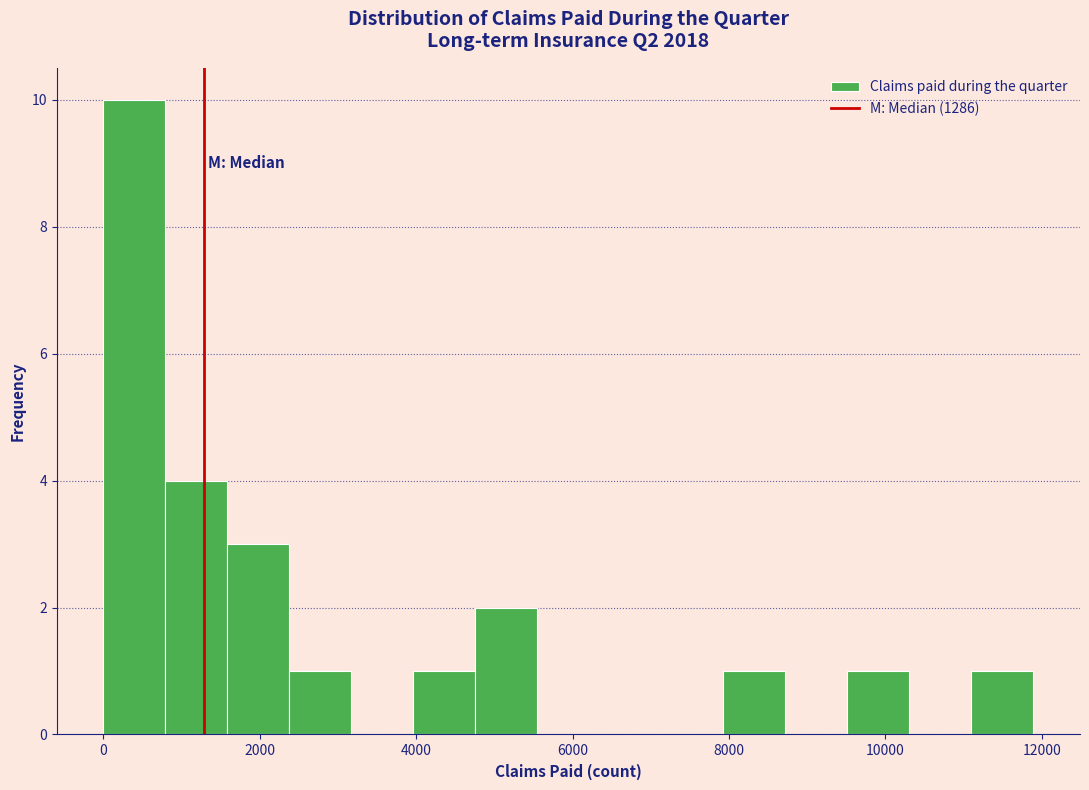

Read against the x-axis, roughly where is the centre of the tallest bar?

400